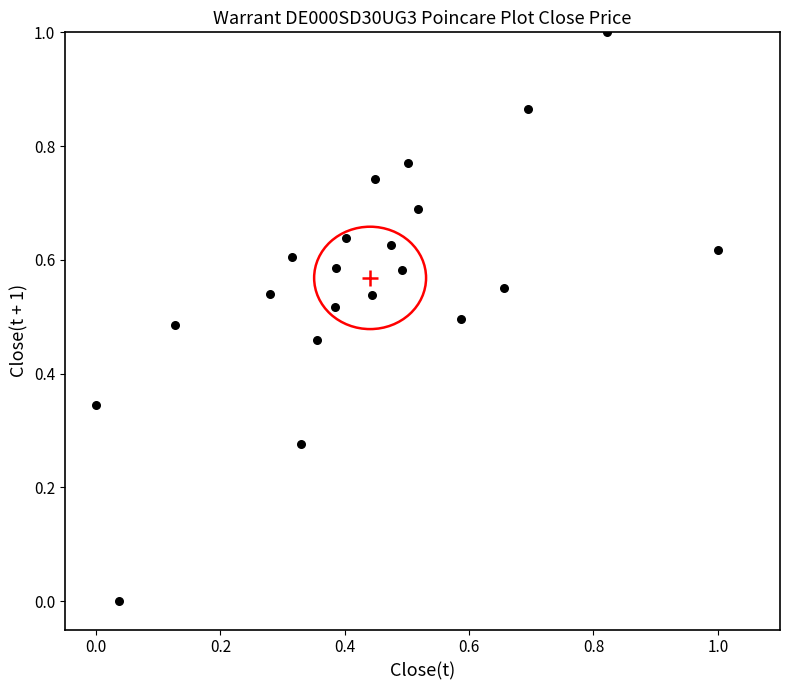

What is the range of X values (max minus min)?

1.0